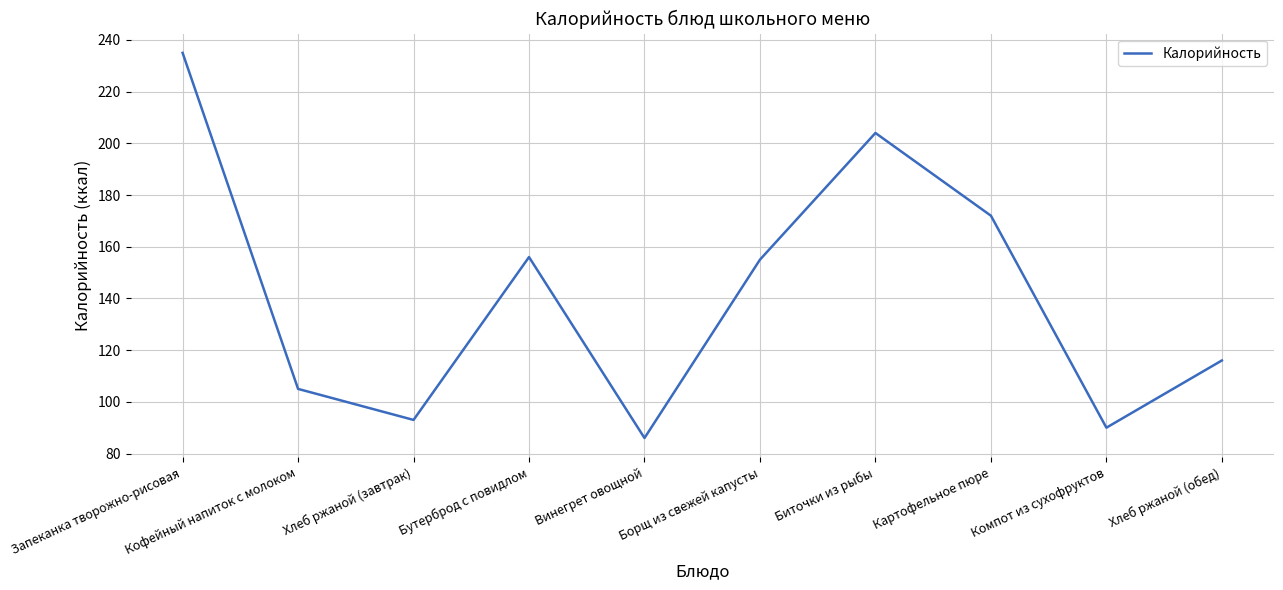

Between Винегрет овощной and Бутерброд с повидлом, which is larger?

Бутерброд с повидлом